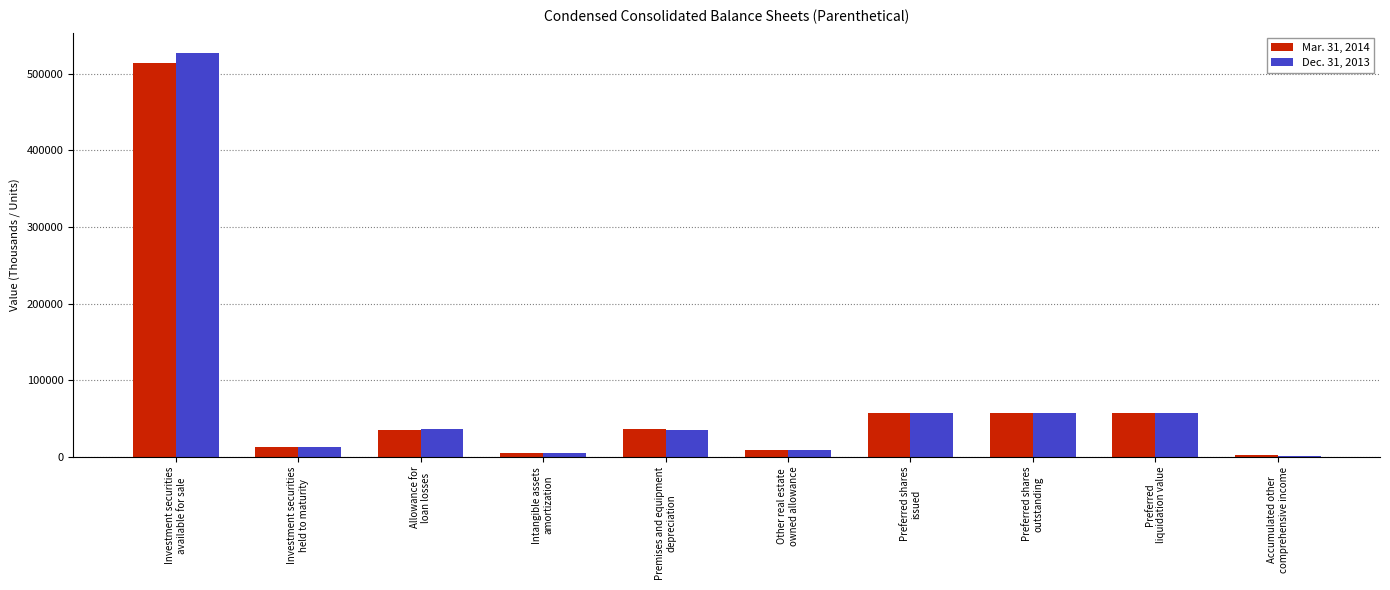

What position from the left is Other real estate
owned allowance?

6